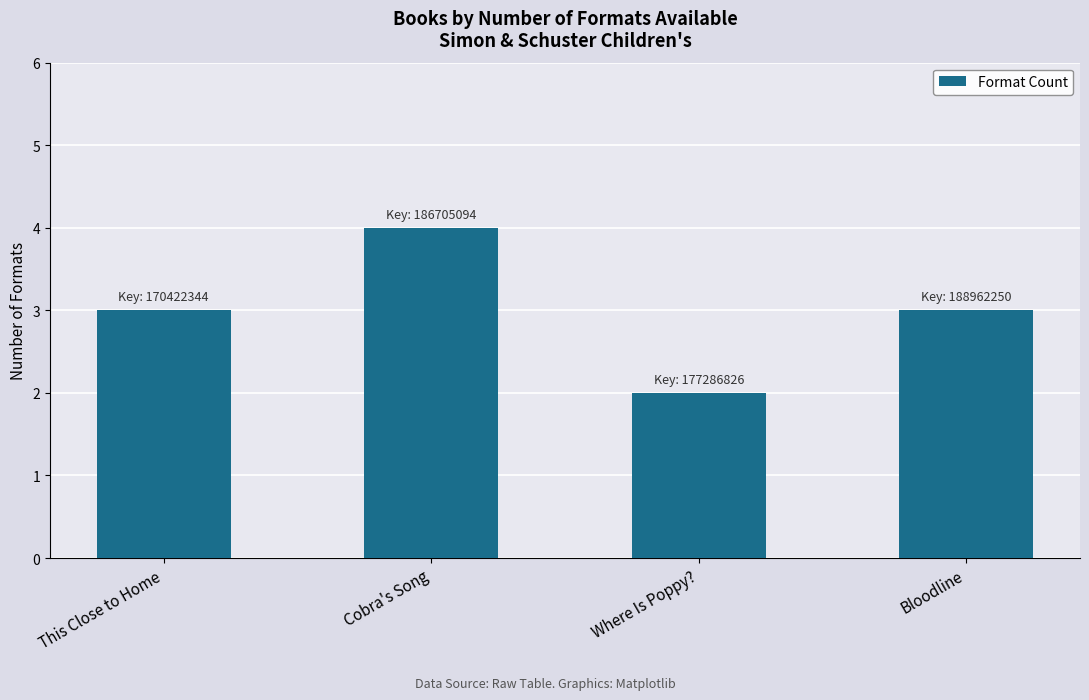

What is the change in value from This Close to Home to Cobra's Song?

+1